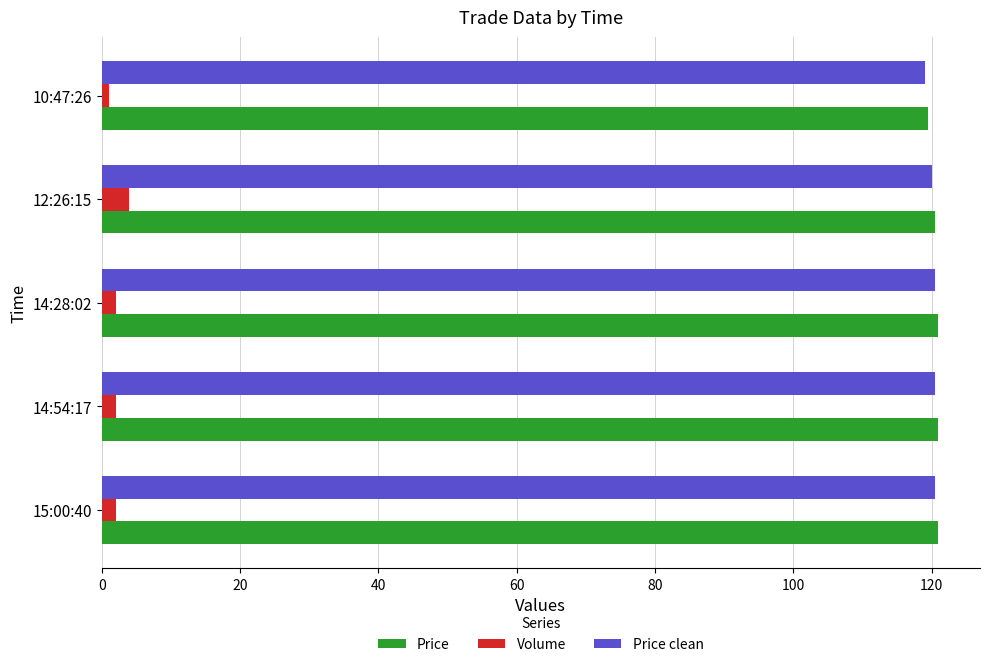

The Price clean series shows 198.9 at 12:26:15. True or false?

False